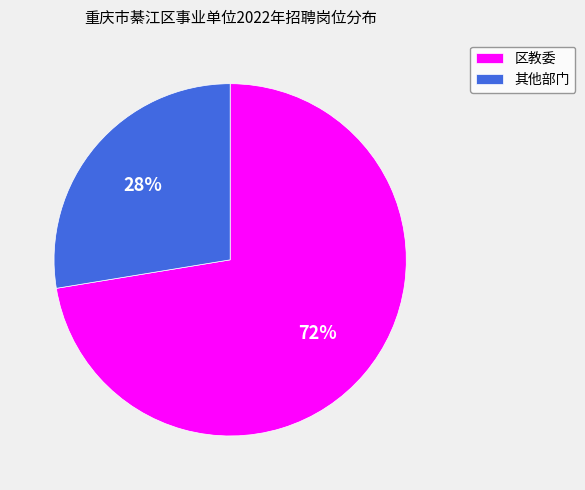

The 区教委 slice represents 78% of the pie. True or false?

False